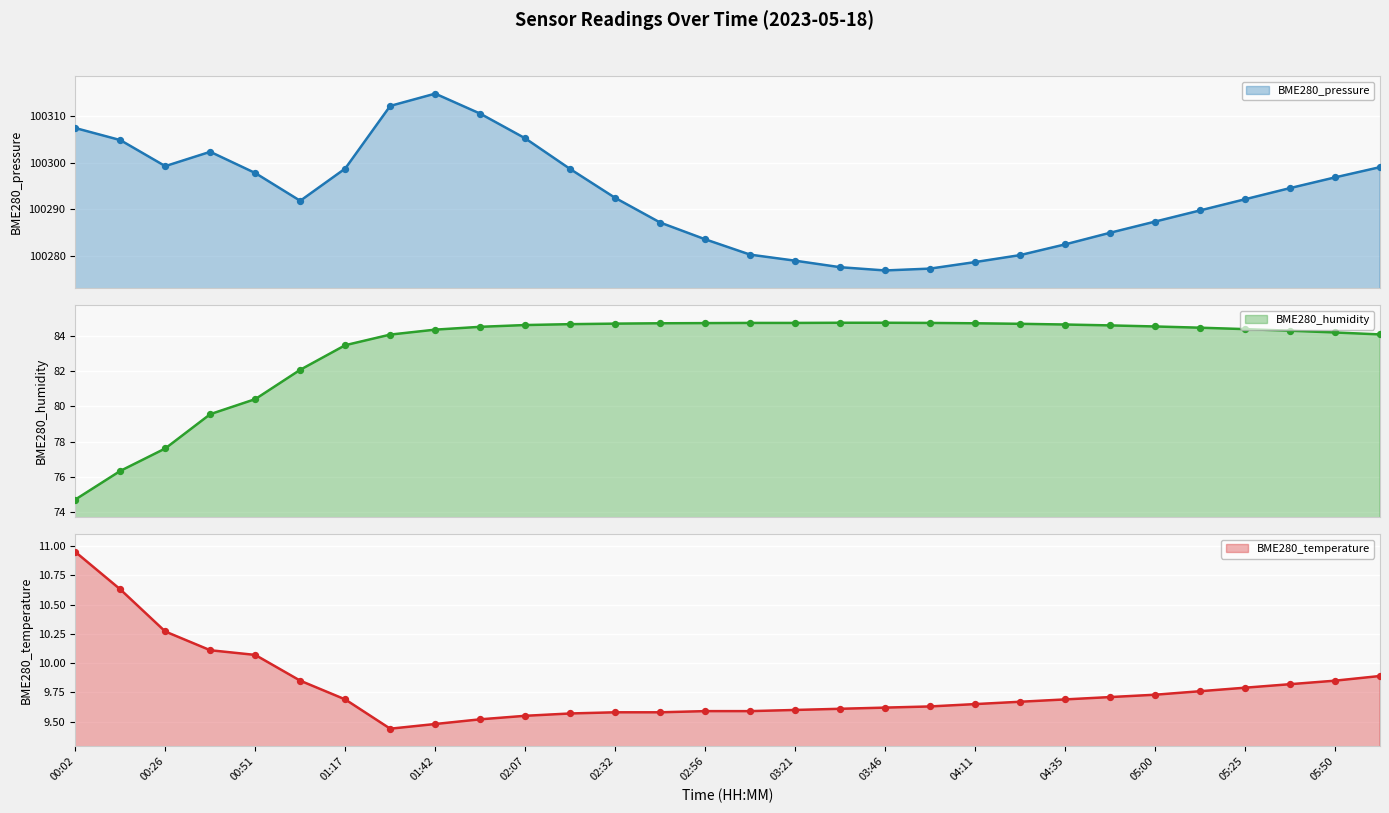

Which series has the widest spread of Y values?

BME280_pressure